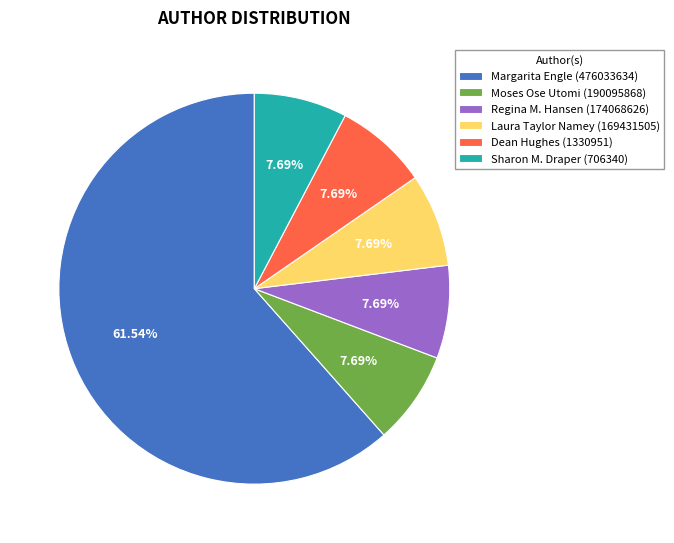

Which slice represents more than half of the pie?

Margarita Engle (476033634)